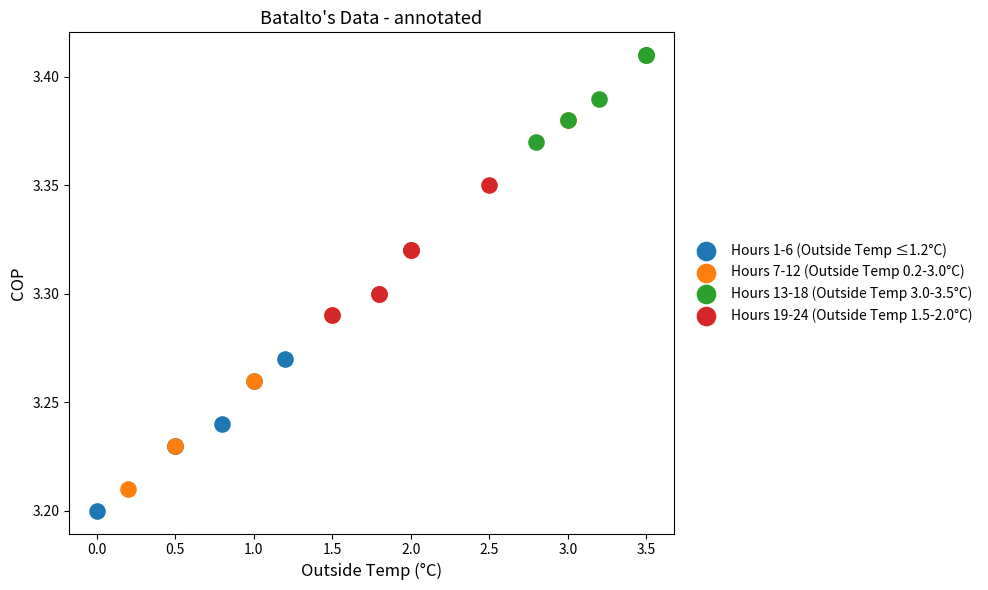

Which series reaches the minimum Y coordinate?

Hours 1-6 (Outside Temp ≤1.2°C)